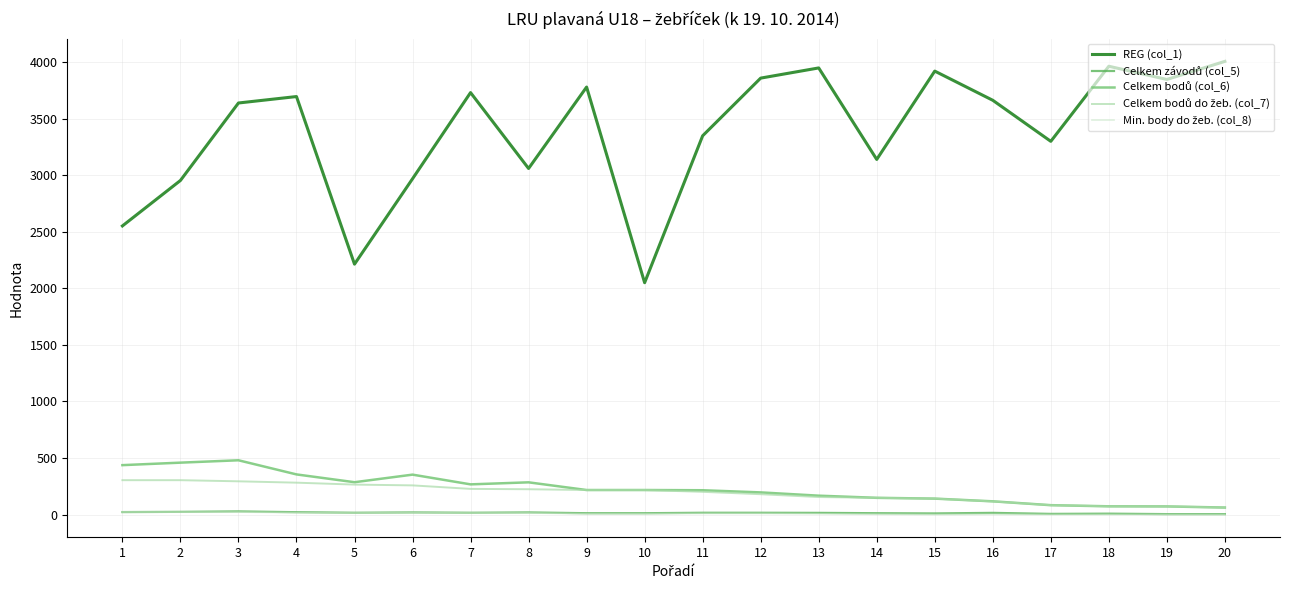

The value of REG (col_1) at 11 is 2231. True or false?

False